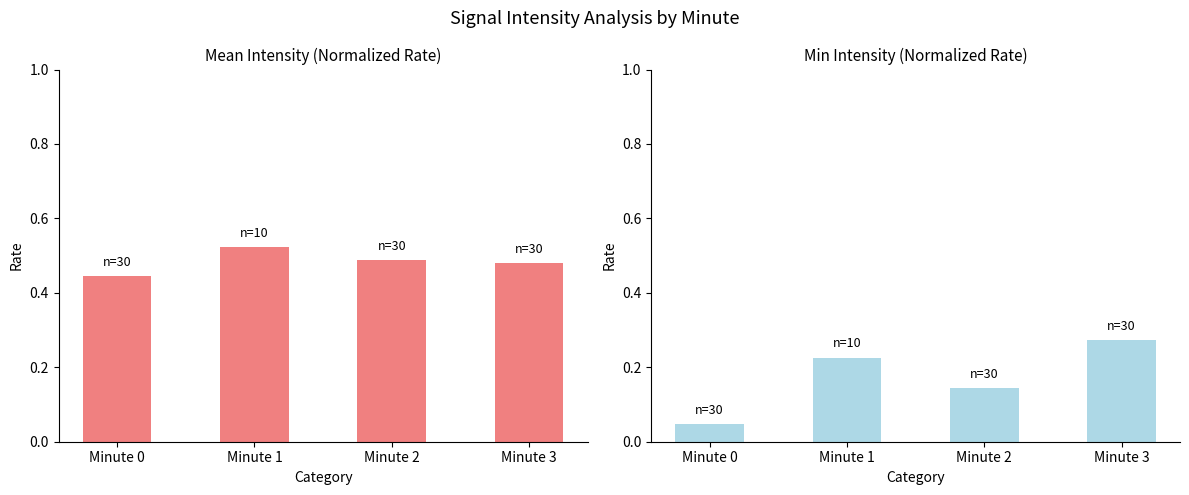

Count the number of categories in the chart.

4